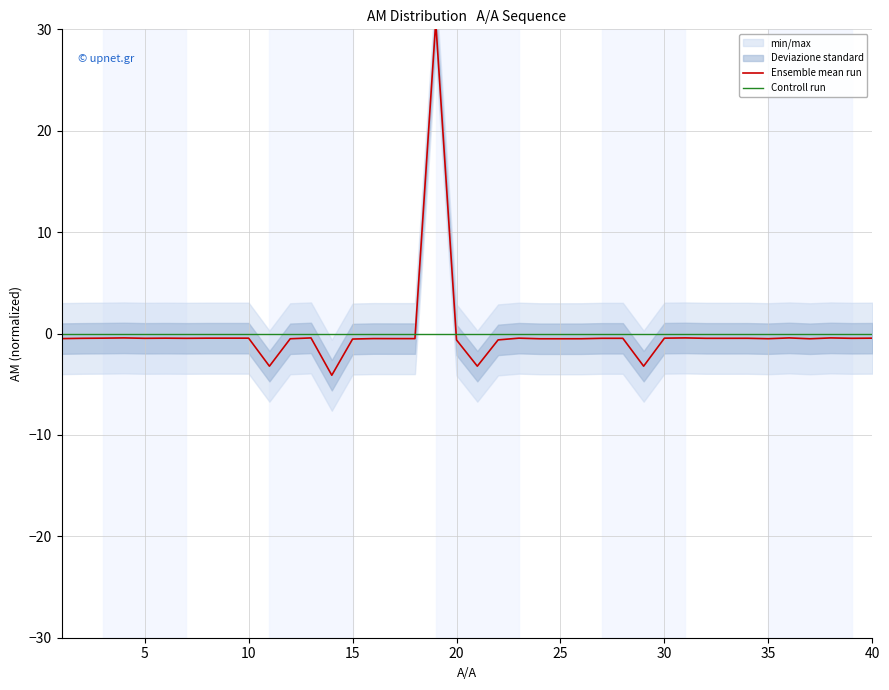

Where is the data nearest to the value 13?

38